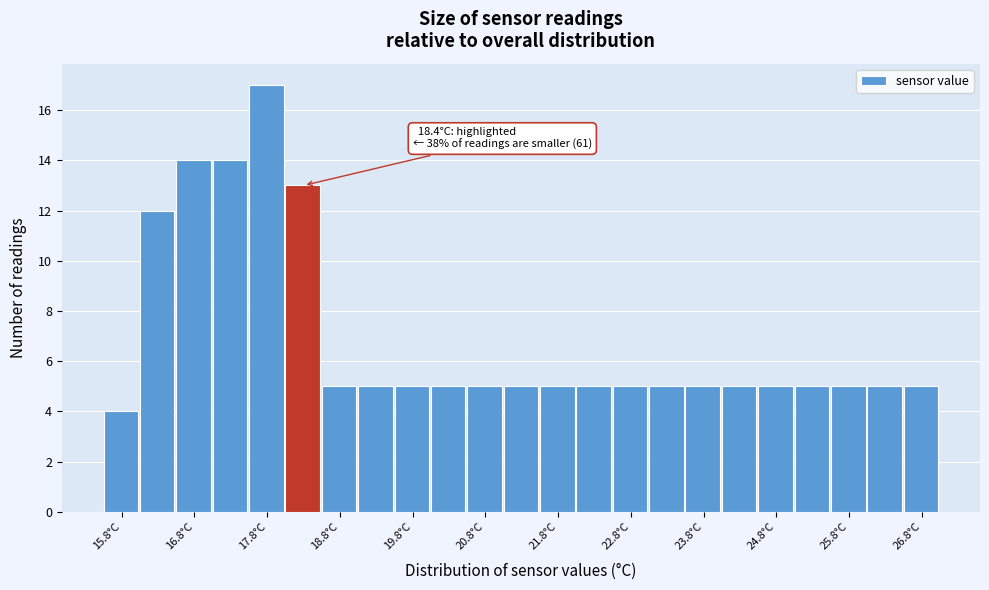

Which range on the x-axis has the tallest bar?

17.55 to 18.05